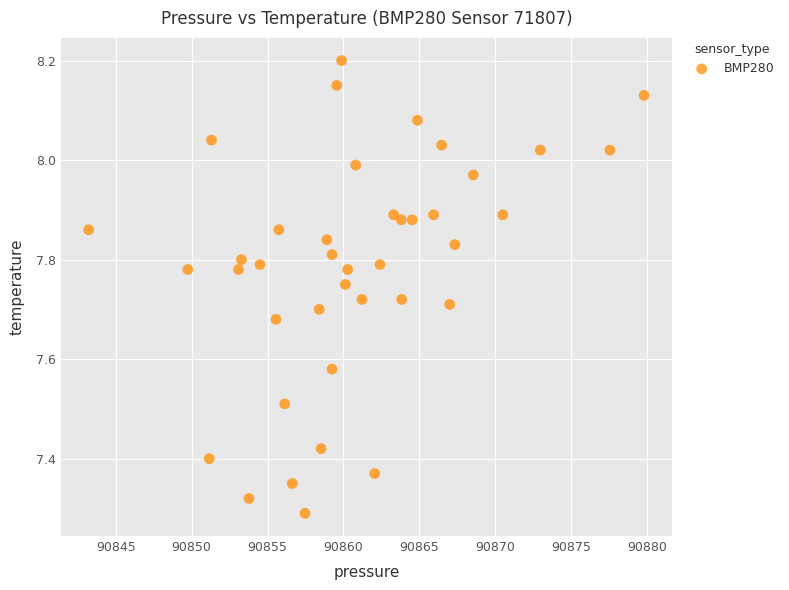

What is the range of X values (max minus min)?

36.6